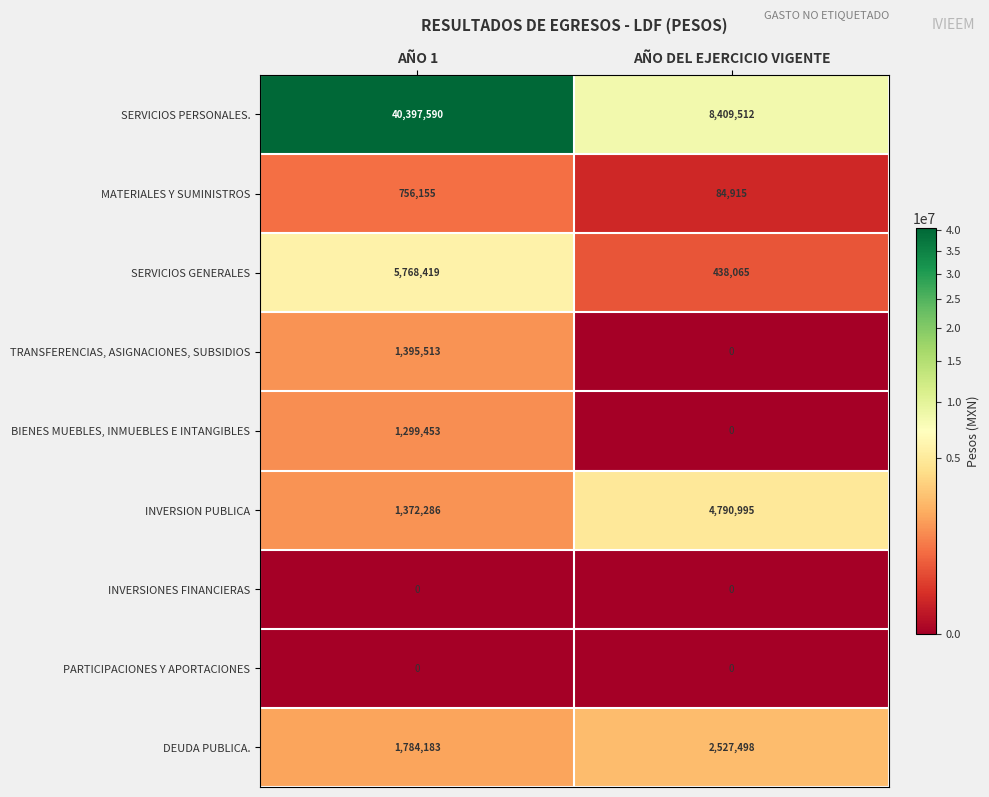

List the labels in order of TRANSFERENCIAS, ASIGNACIONES, SUBSIDIOS value, smallest first.

AÑO DEL EJERCICIO VIGENTE, AÑO 1